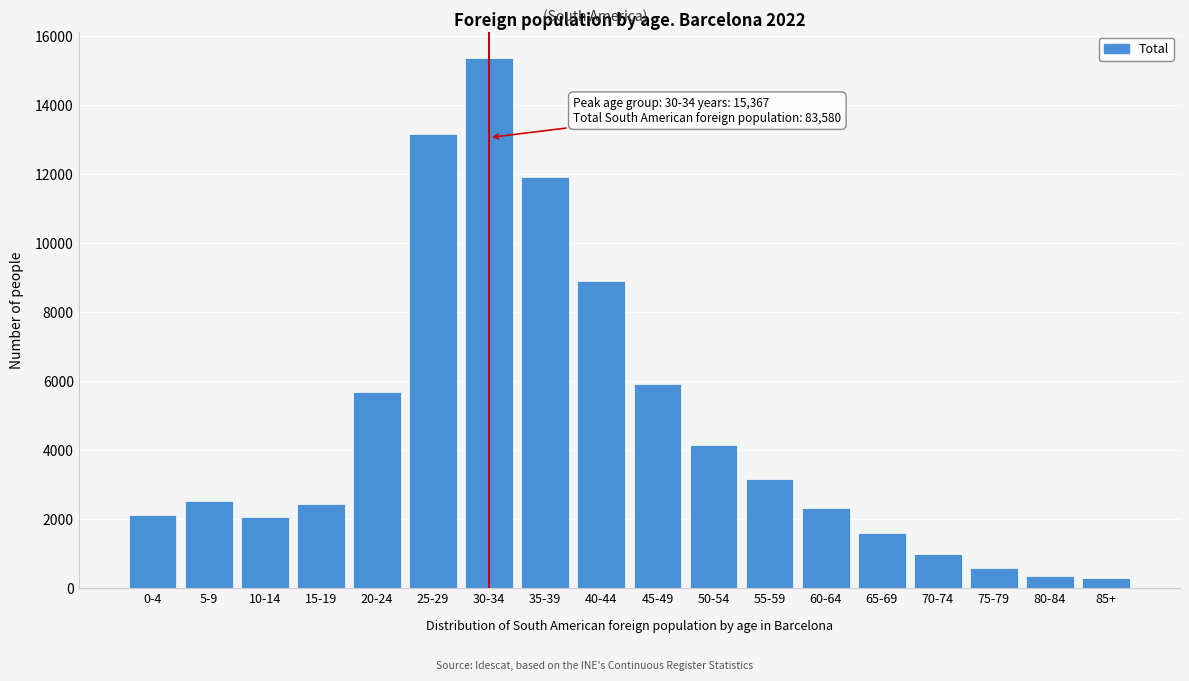

Reading left to right, extract all data points from this chart.

0-4=2133	5-9=2522	10-14=2056	15-19=2440	20-24=5687	25-29=13154	30-34=15367	35-39=11933	40-44=8897	45-49=5924	50-54=4146	55-59=3155	60-64=2323	65-69=1594	70-74=1000	75-79=598	80-84=367	85+=284